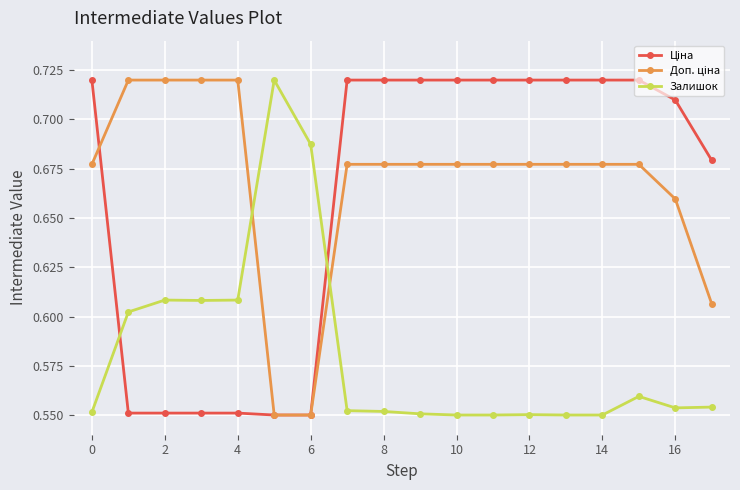

At how many categories does at least one series exceed 0?

18